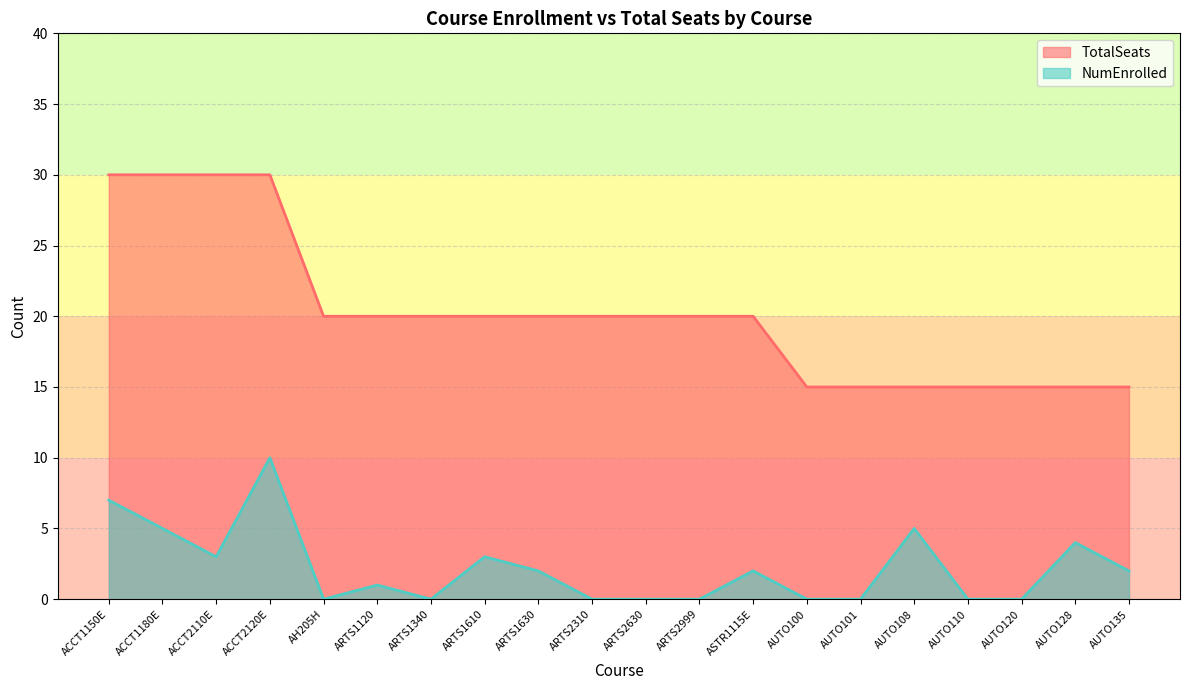

Where is the first local minimum for NumEnrolled?

ACCT2110E